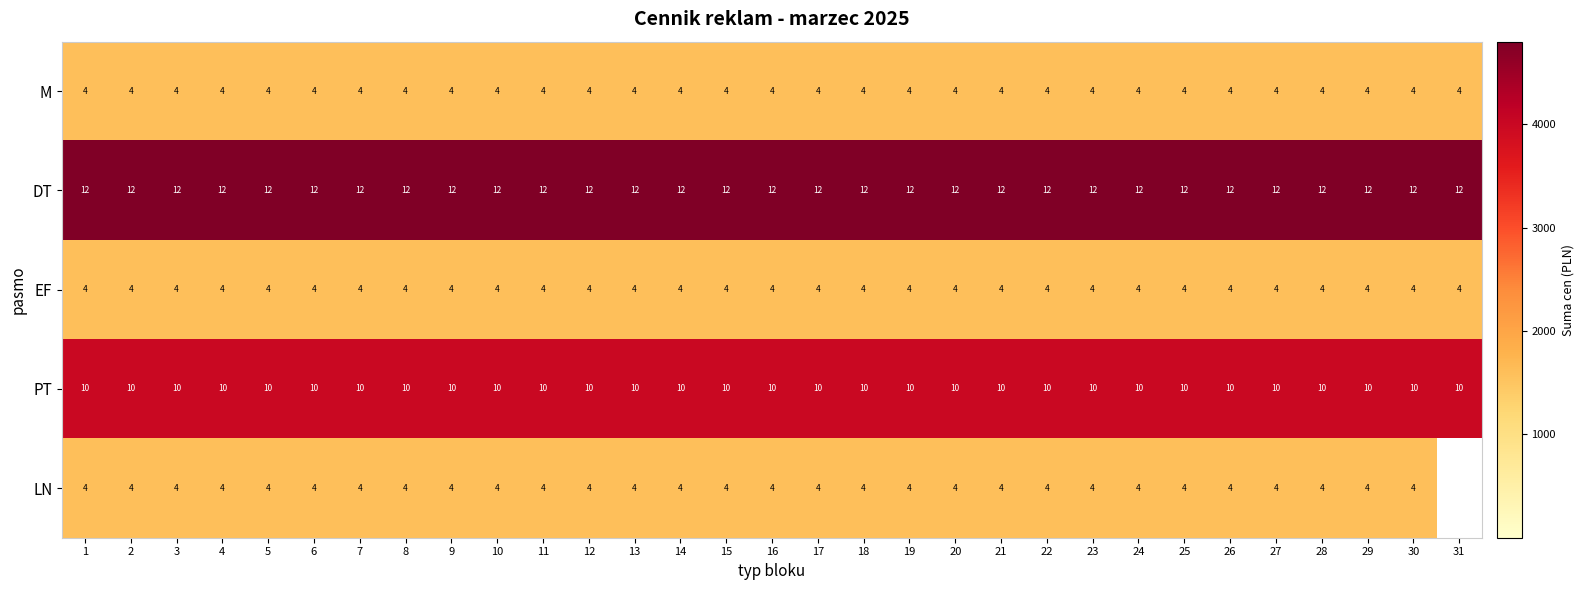

What is the spread (max minus min) of values at 18?

8